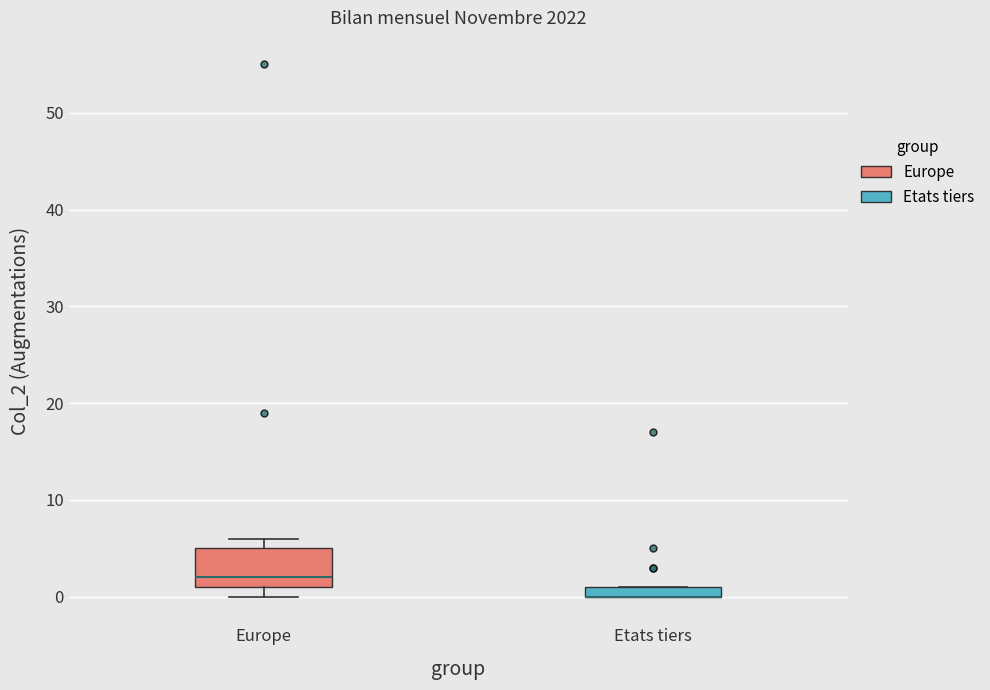

Comparing the boxes themselves (not the whiskers), which one is the tallest?

Europe